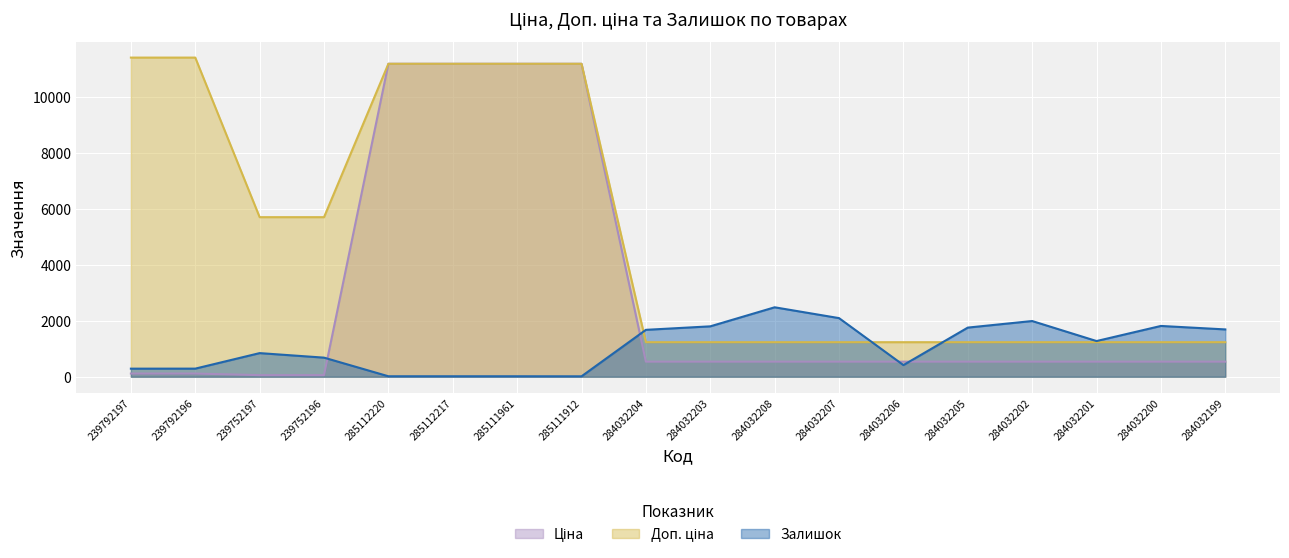

What is the label of the 14th point from the left?

284032205